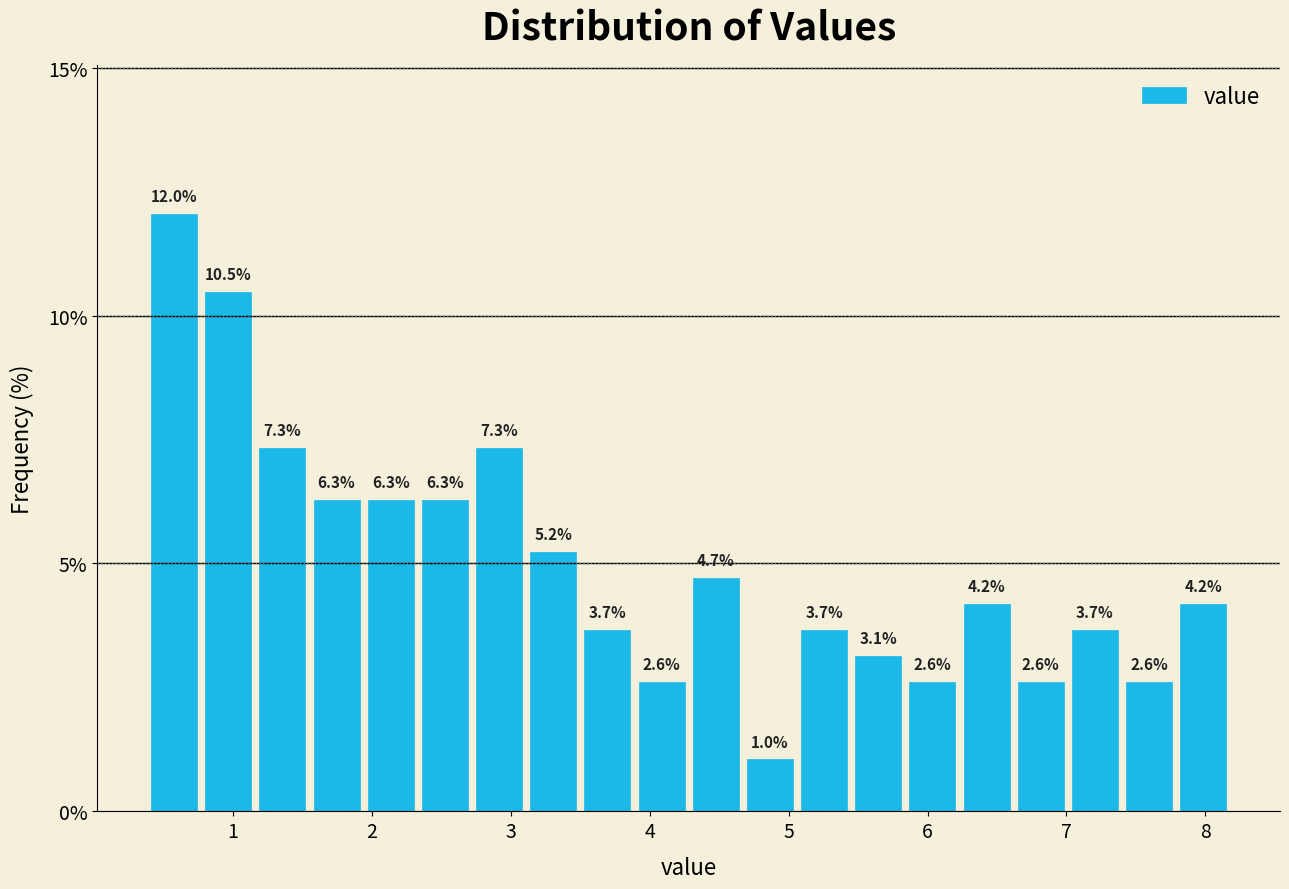

Read against the x-axis, roughly where is the centre of the tallest bar?

0.6